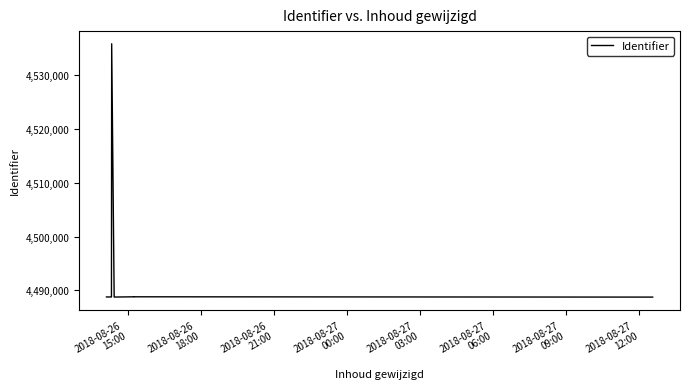

How many interior local valleys (lower than both neighbors) does the data have?

4